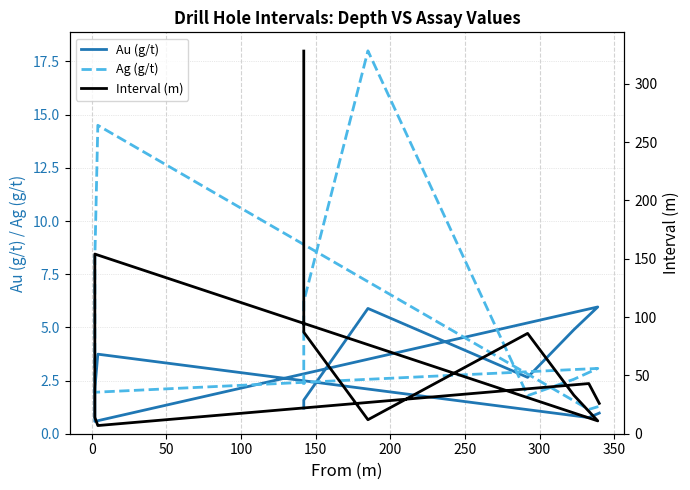

What is the difference between the maximum and second lowest values in the Interval (m) series?

317.0